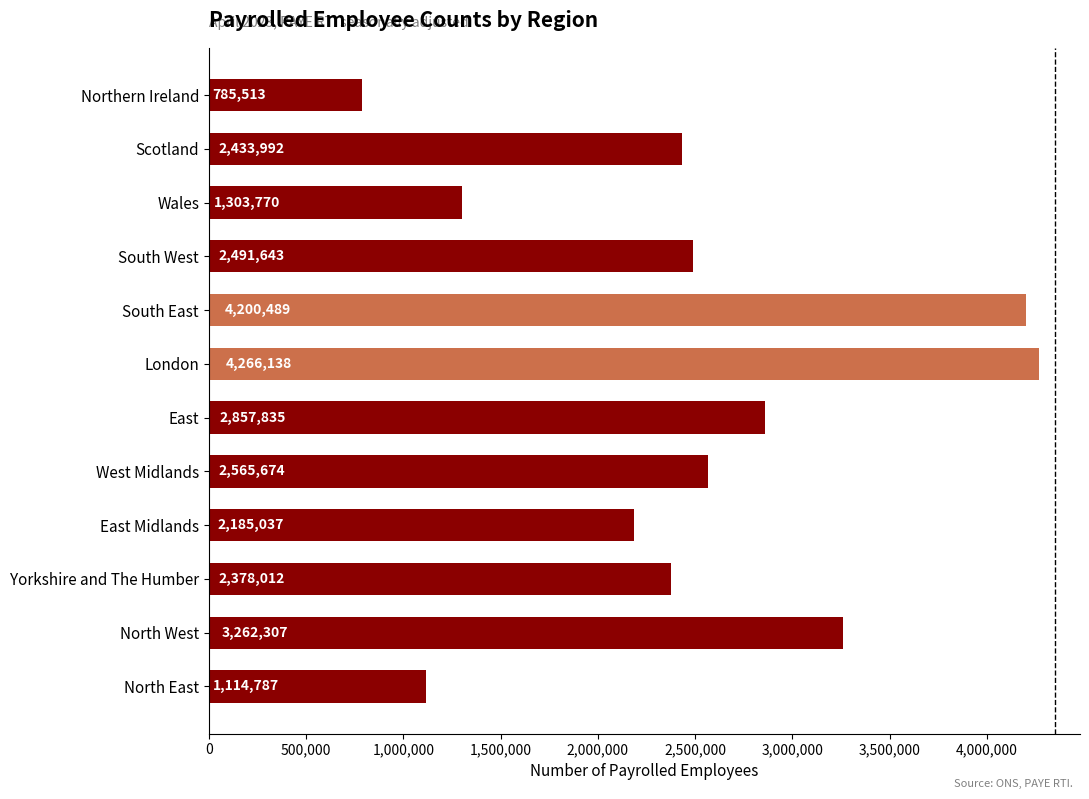

At which category does the chart reach its minimum across all series?

Northern Ireland